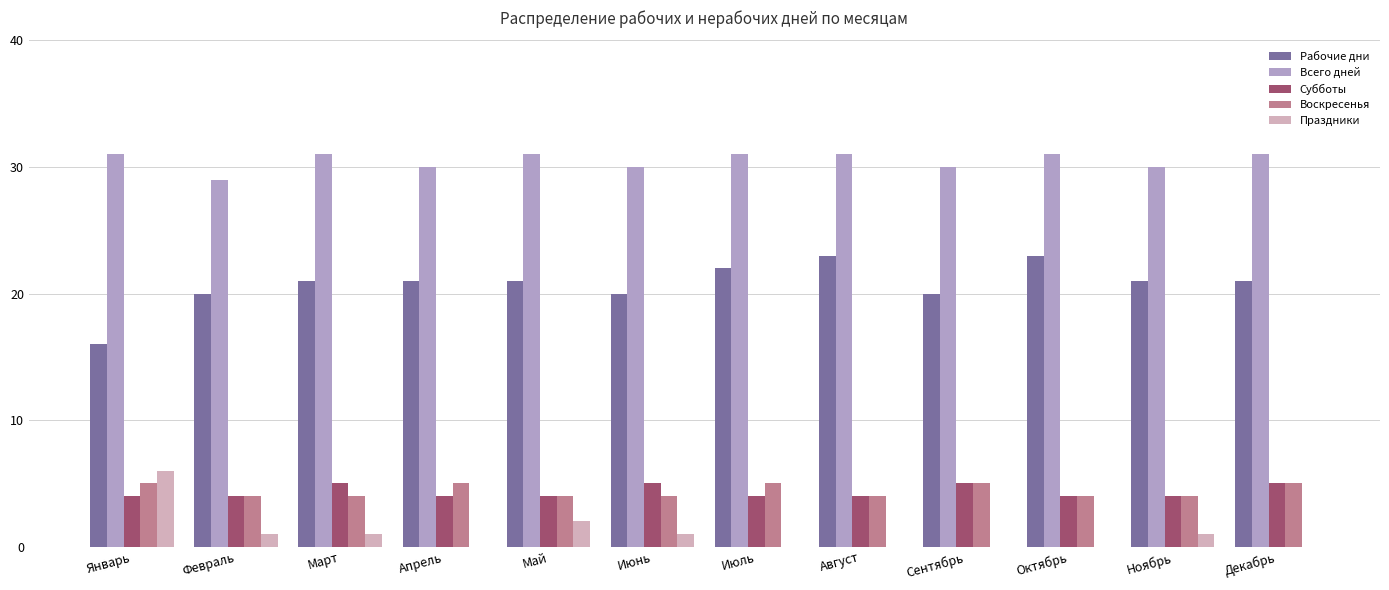

What is the approximate value of Рабочие дни at Август?

23